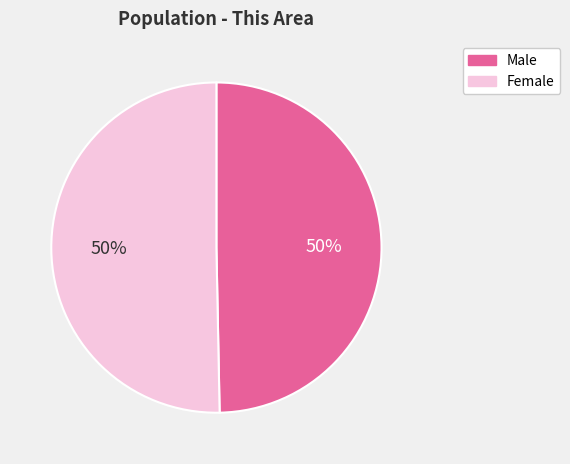

Combined, do Female and Male account for over 50%?

Yes